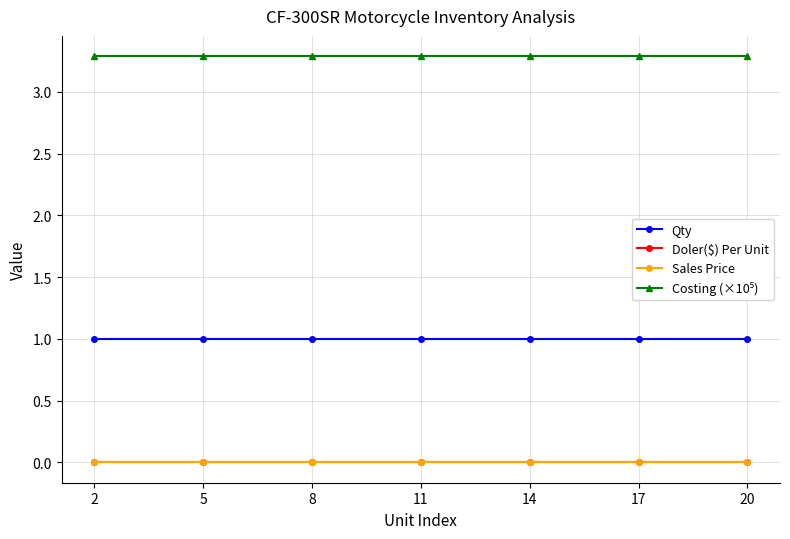

Reading left to right, extract all data points from this chart.

Qty: 1.0	1.0	1.0	1.0	1.0	1.0	1.0
Doler($) Per Unit: 0.0	0.0	0.0	0.0	0.0	0.0	0.0
Sales Price: 0.0	0.0	0.0	0.0	0.0	0.0	0.0
Costing (×10⁵): 3.3	3.3	3.3	3.3	3.3	3.3	3.3